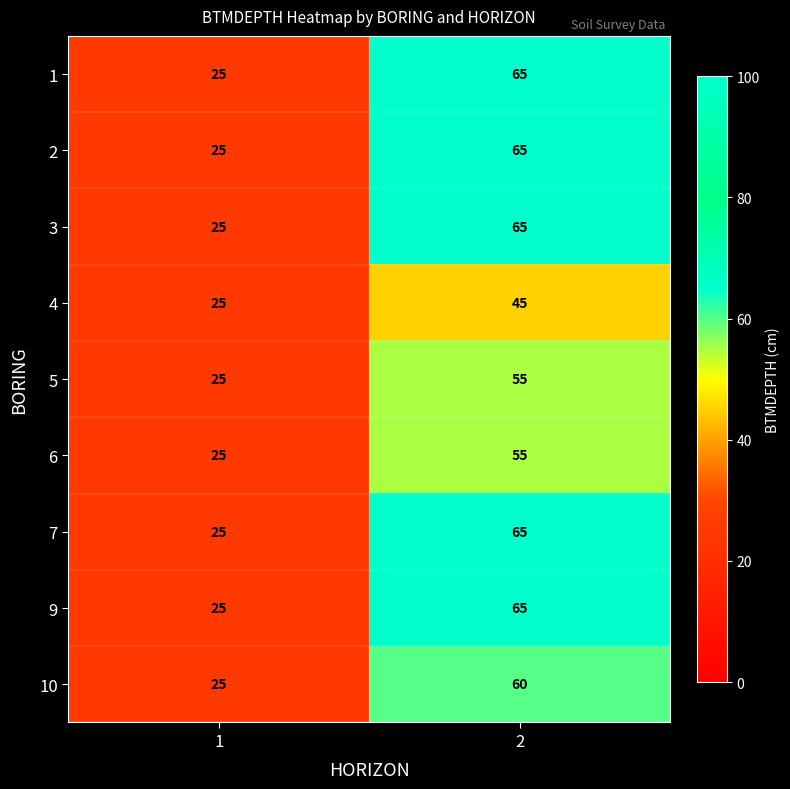

Reading left to right, what are all the values shown in this chart?

1: 1=25	2=65
2: 1=25	2=65
3: 1=25	2=65
4: 1=25	2=45
5: 1=25	2=55
6: 1=25	2=55
7: 1=25	2=65
9: 1=25	2=65
10: 1=25	2=60